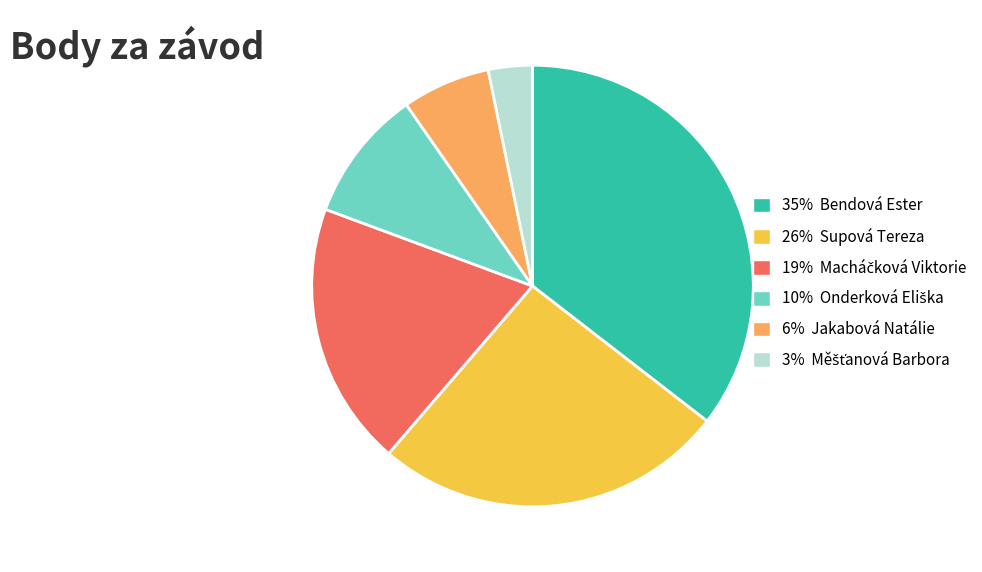

Which slice is the largest?

35% Bendová Ester